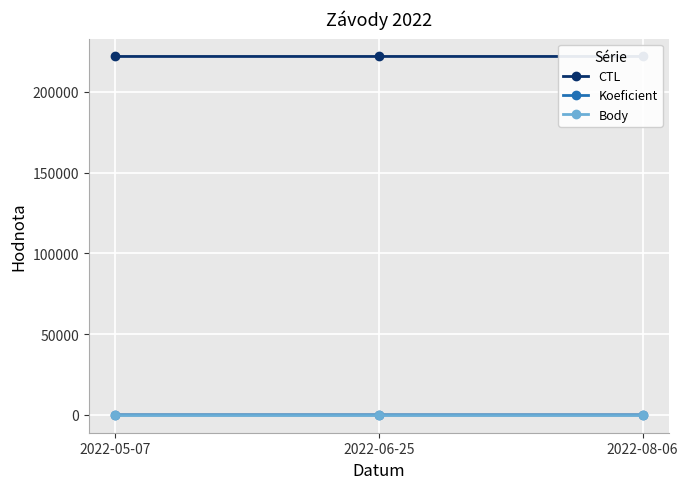

What are all the series names shown in the legend?

CTL, Koeficient, Body